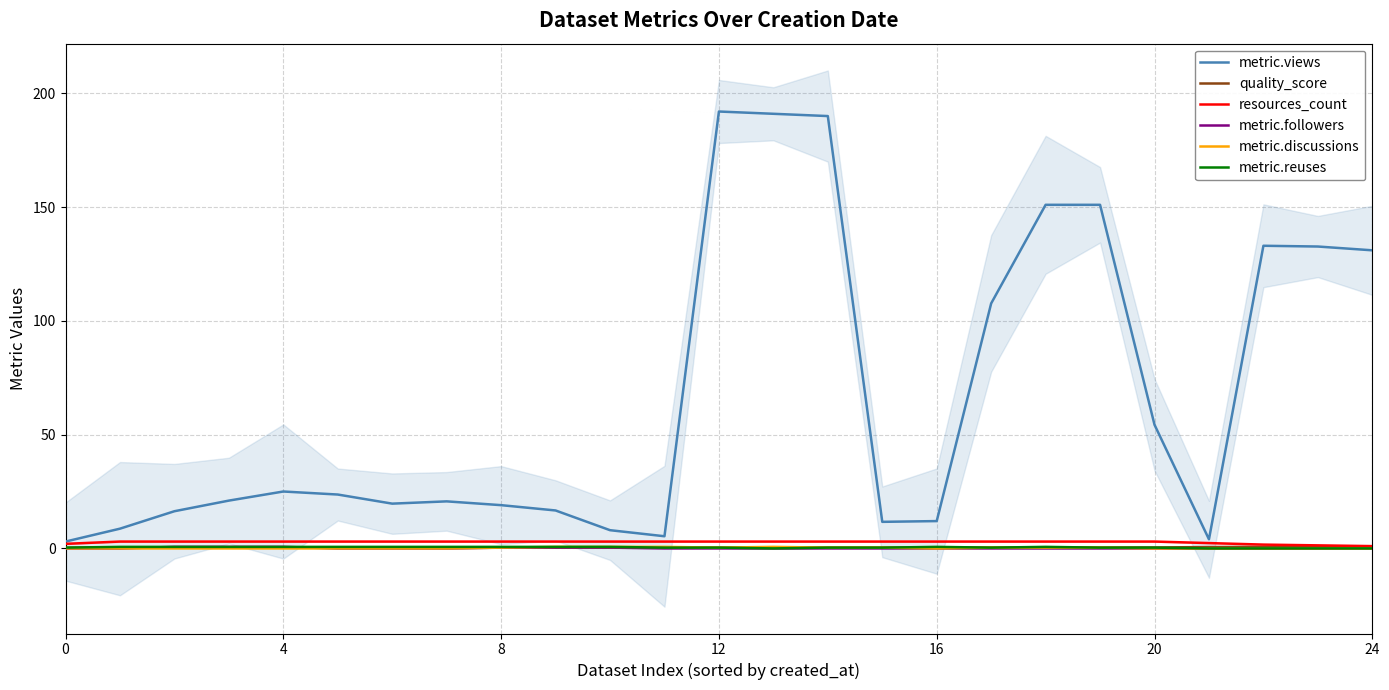

What is the lowest value of the metric.views series?

3.0